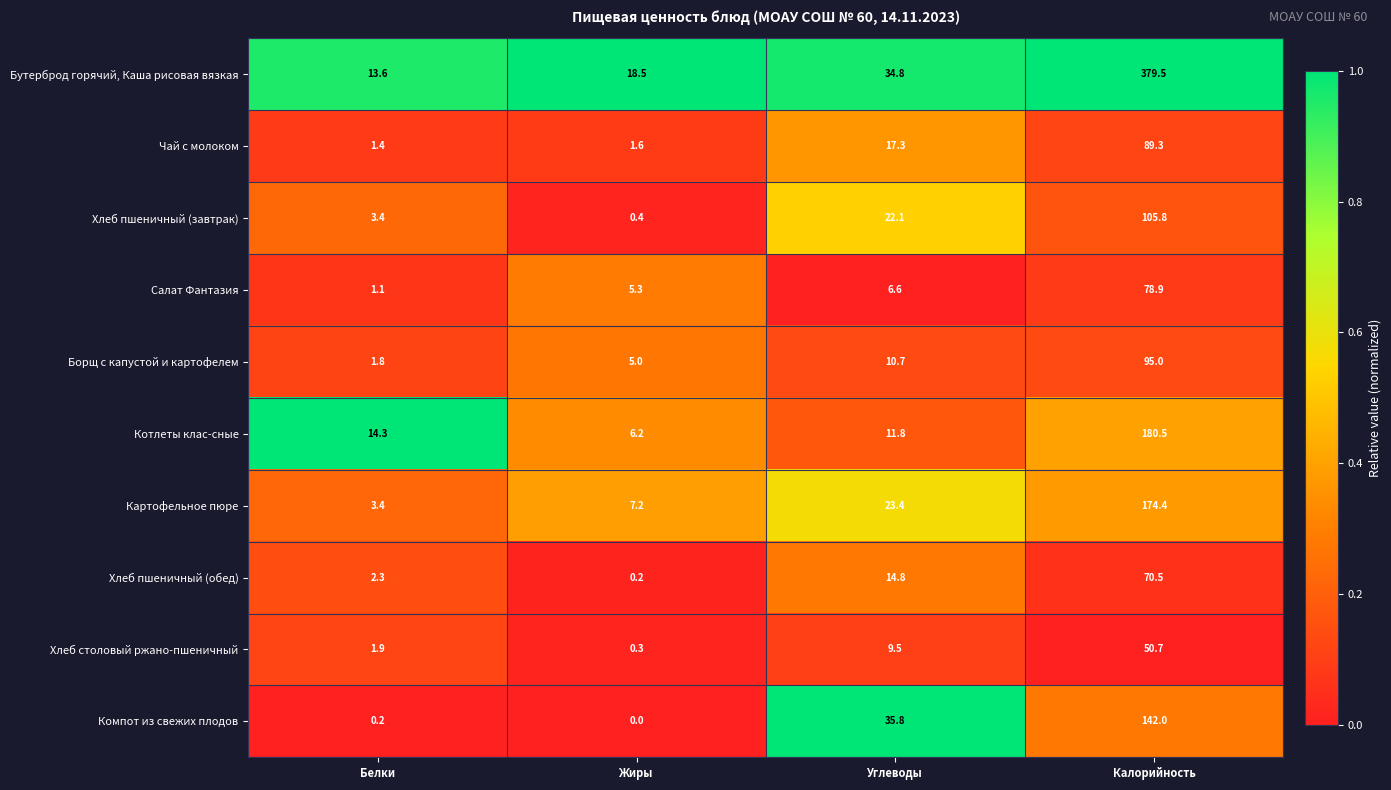

Between Белки and Углеводы, which series saw the biggest shift?

Компот из свежих плодов